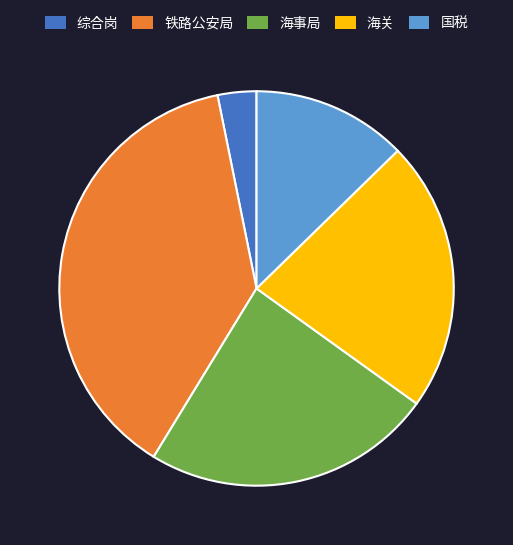

Is 国税 the majority of the pie?

No